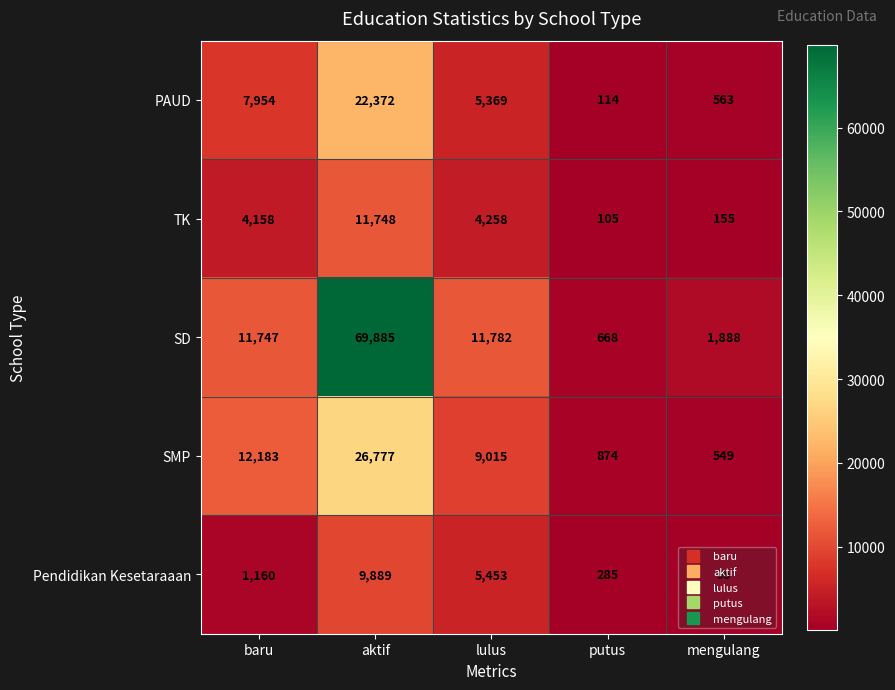

At which label does PAUD first exceed 5369?

baru